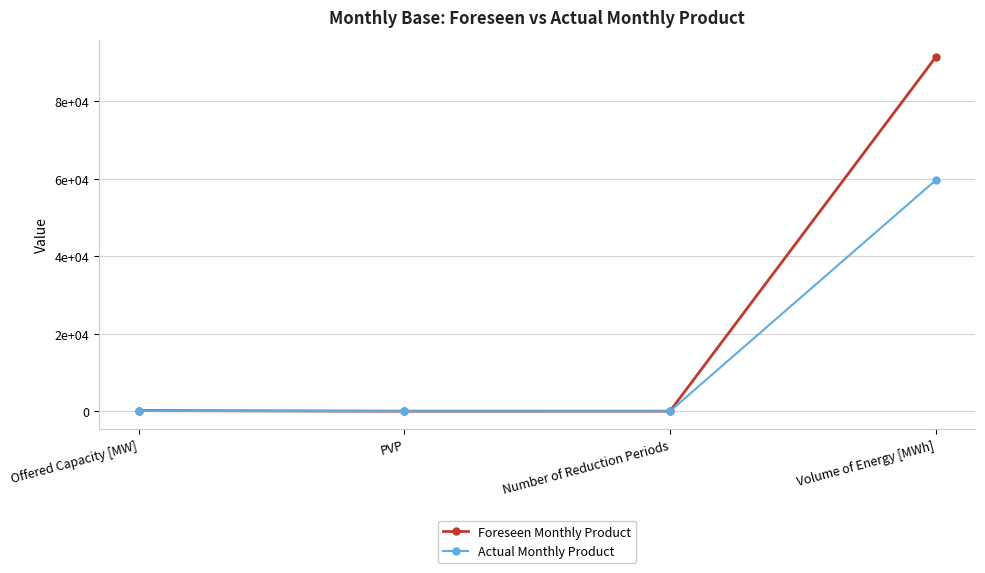

What is the approximate value of Actual Monthly Product at PVP?

1.0